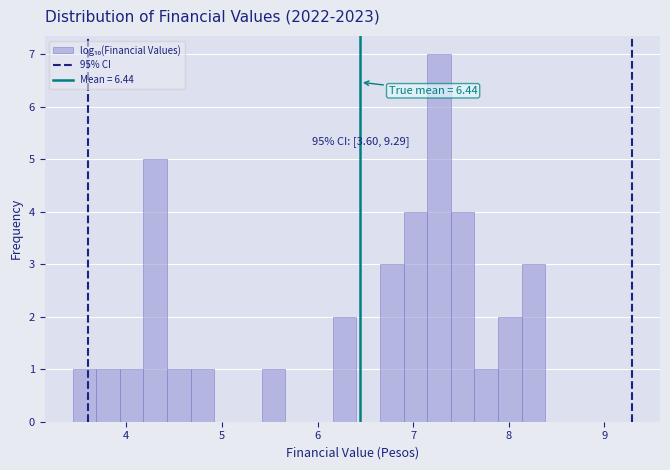

Around what value on the x-axis is the tallest bar? Give the approximate position of its centre, as read against the axis.

7.3